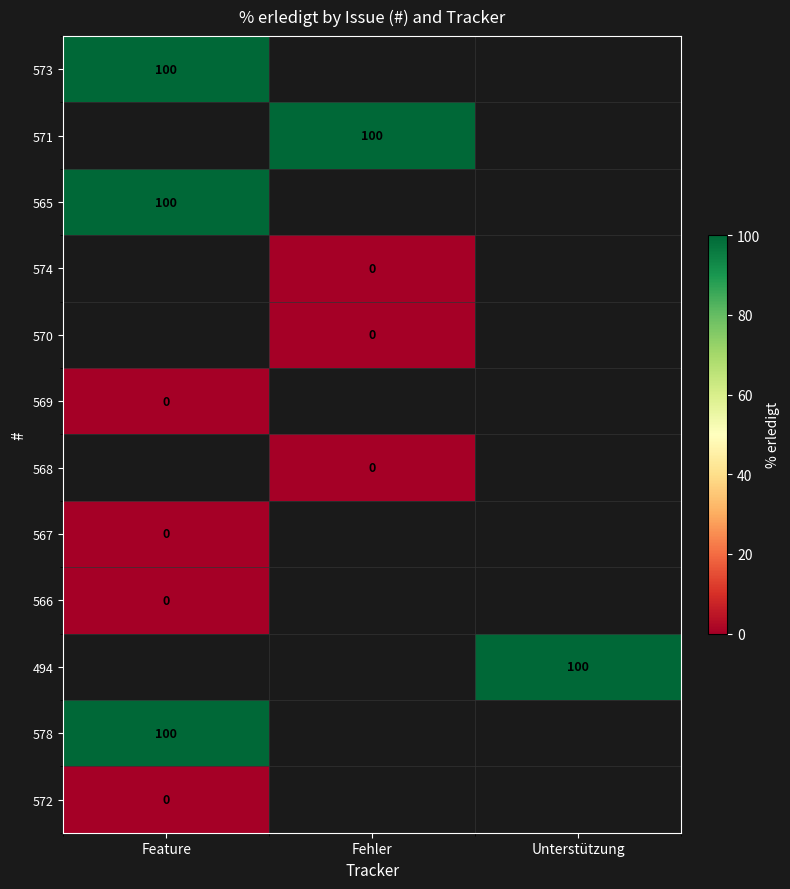

Which series has the widest spread of values?

573